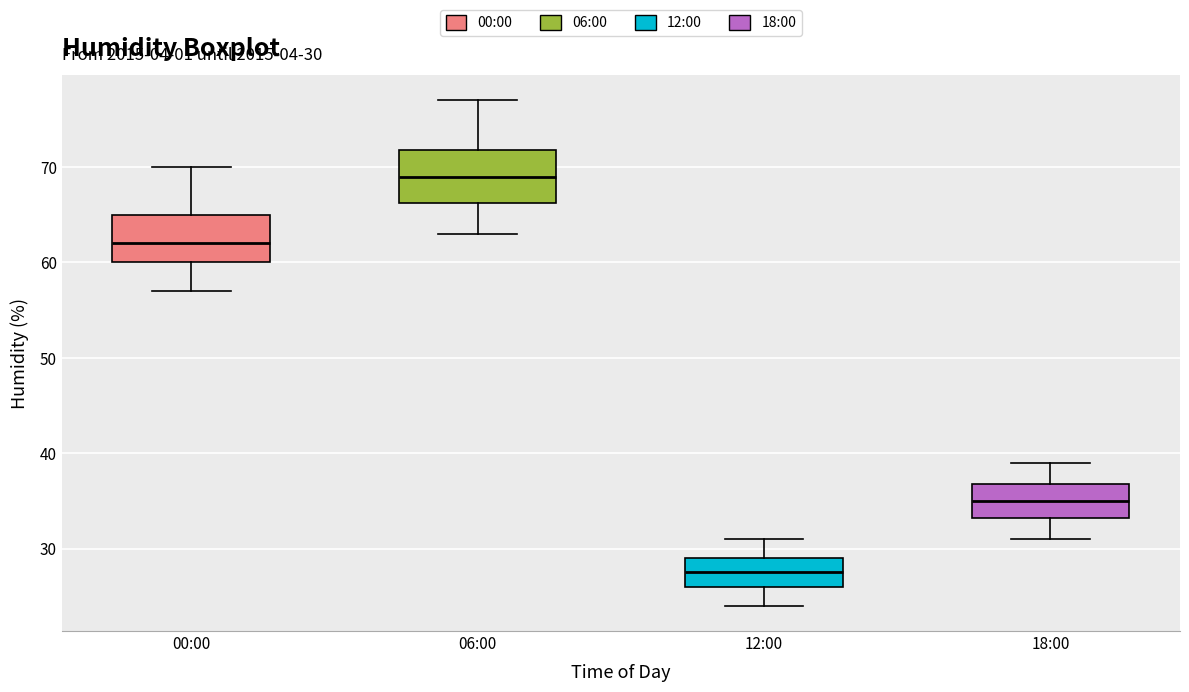

Which box's median line is the lowest?

12:00